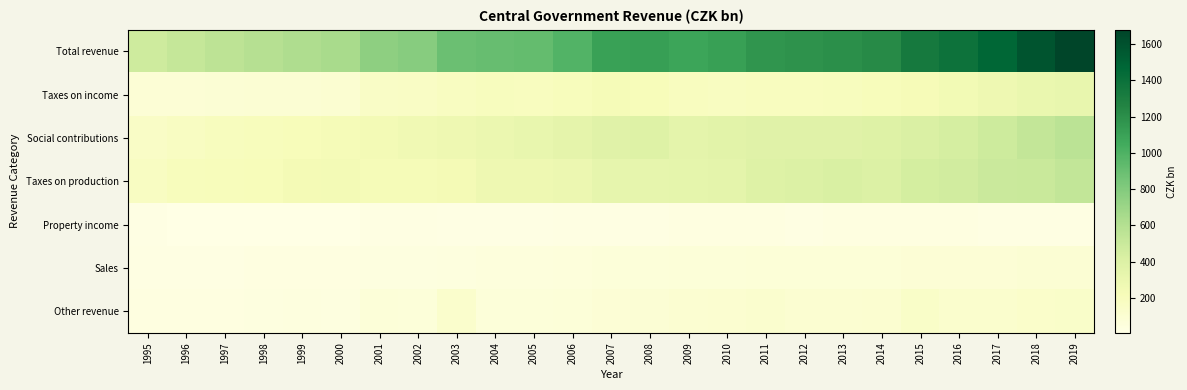

Which category has the highest value in the Social contributions series?

2019